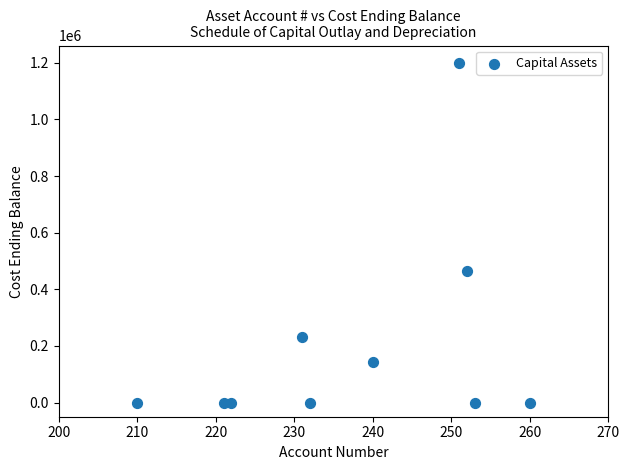

What Y value in the scatter plot is closest to 600384?

463445